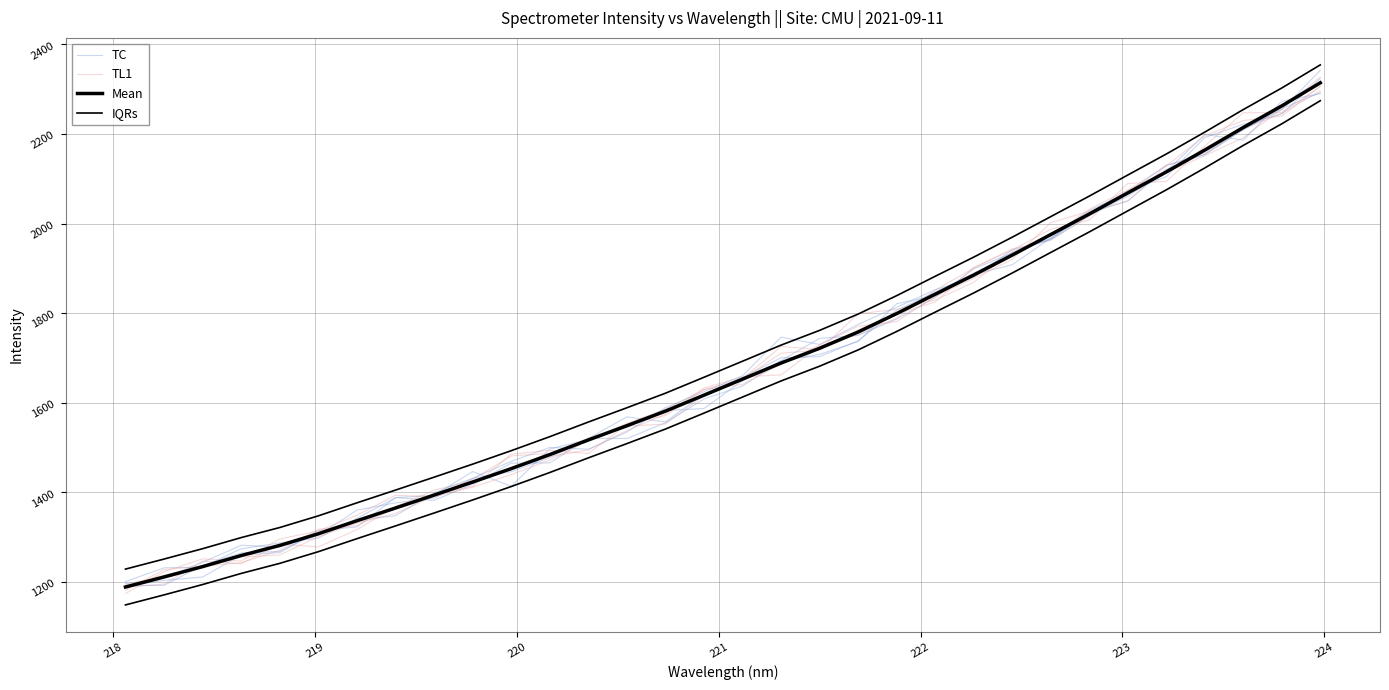

What is the maximum value shown in the chart?

2354.3